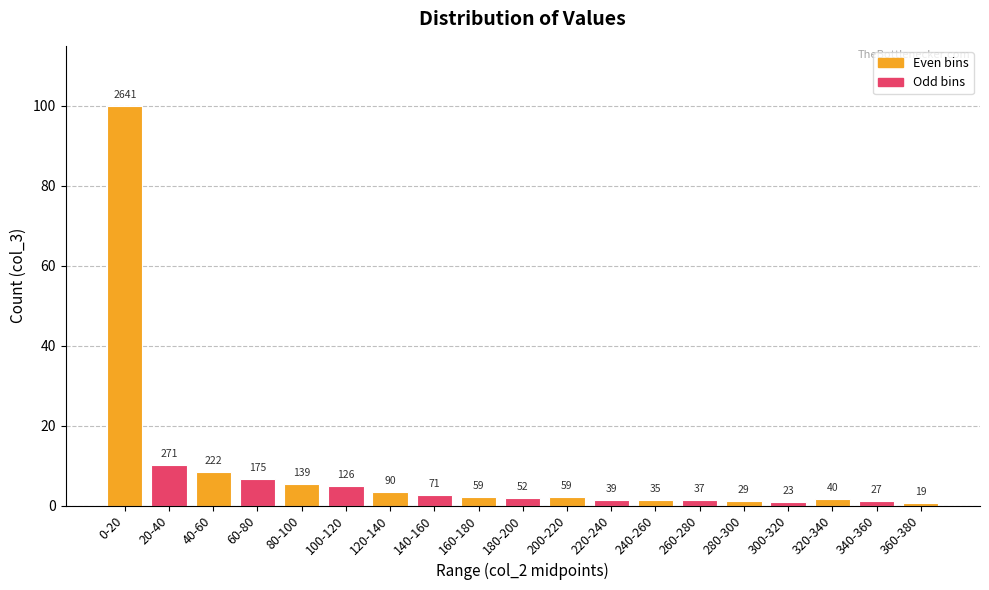

Are the bars horizontal?

No